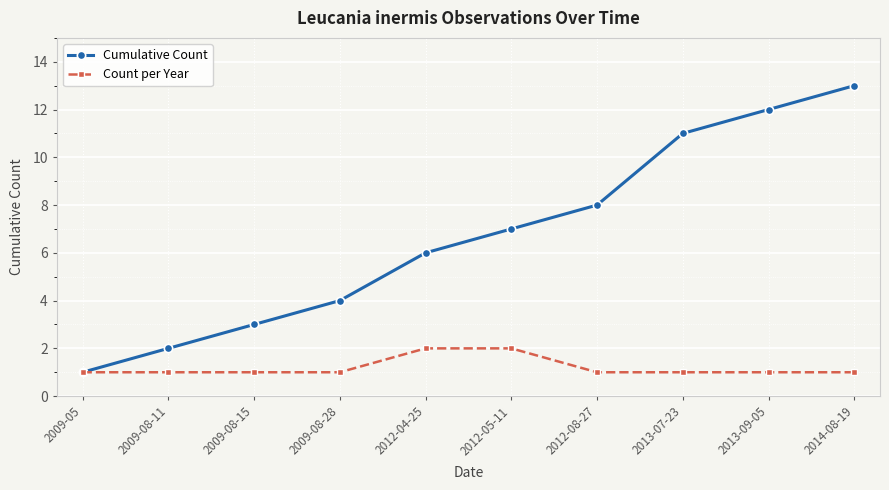

Read the Count per Year value at 2009-08-28.

1